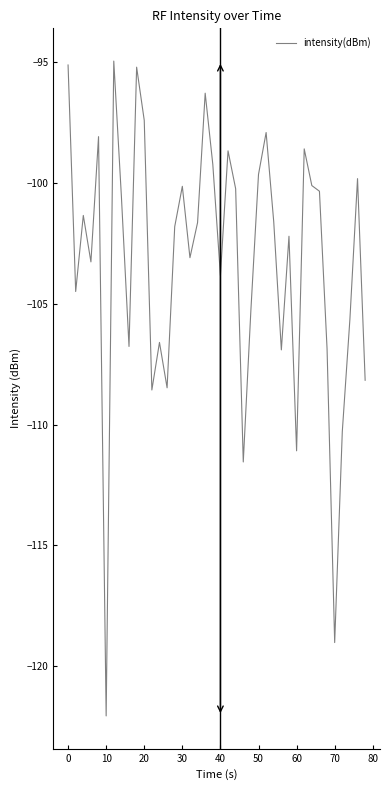

What is the smallest value displayed?

-122.1